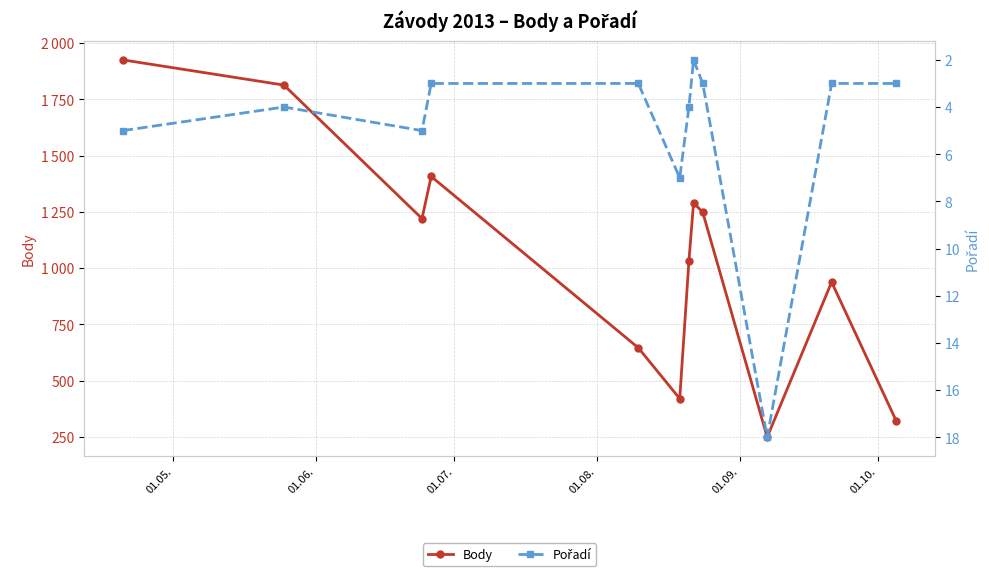

What is the maximum value for Body?

1925